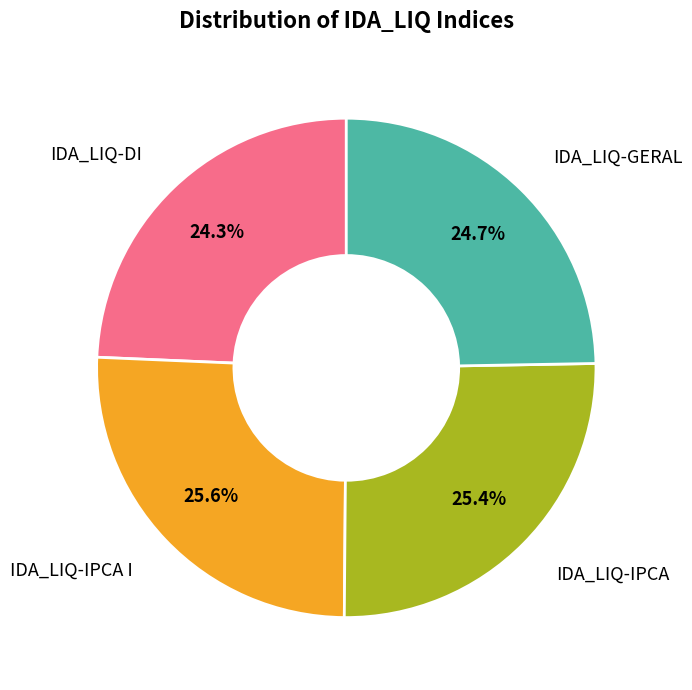

True or false: IDA_LIQ-IPCA I accounts for 12% of the total.

False